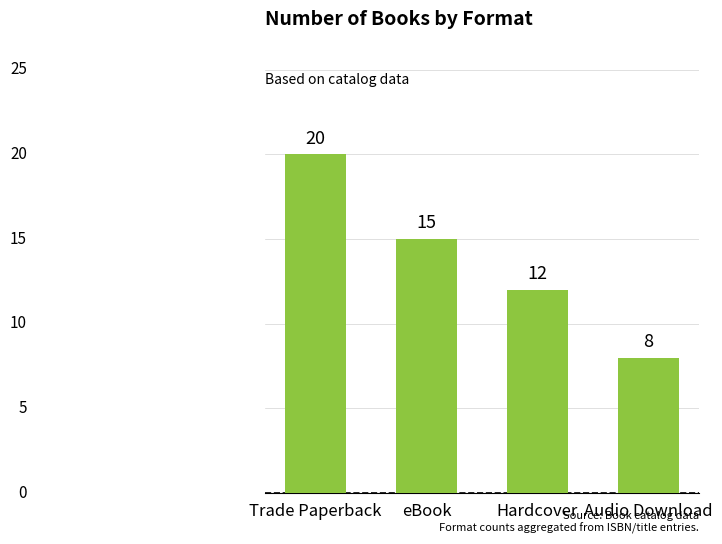

List the labels in order of value, smallest first.

Audio Download, Hardcover, eBook, Trade Paperback